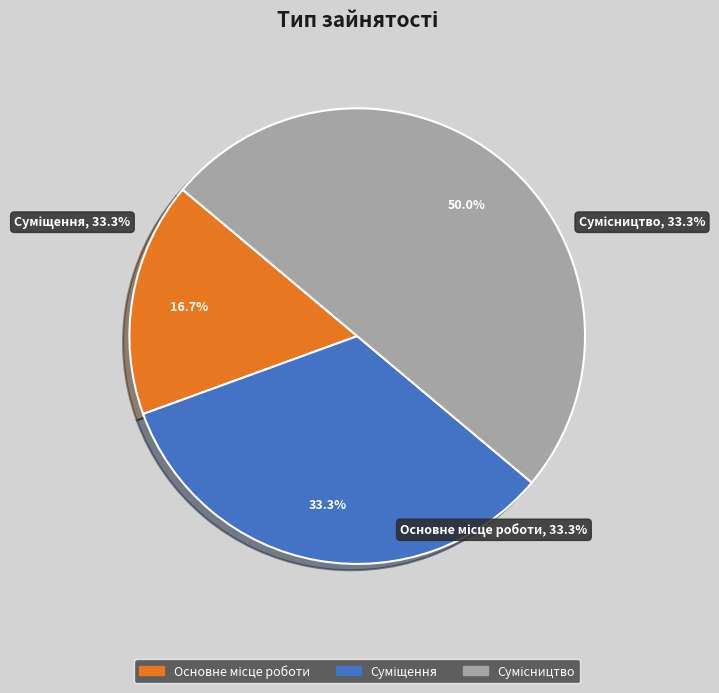

To the nearest percent, what is the difference between the largest and smallest slice percentages?

33%